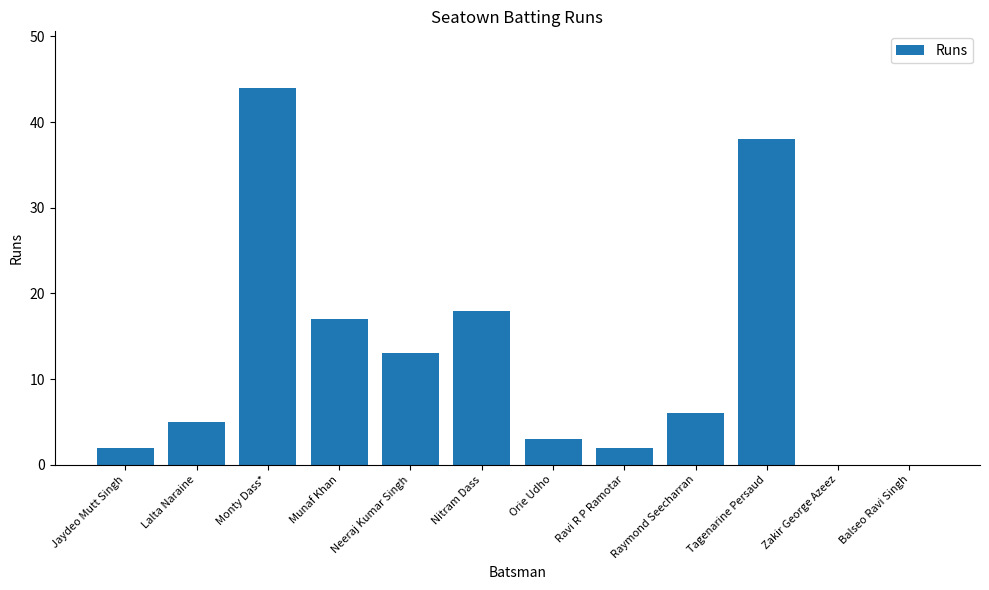

Which category has the highest value across all series?

Monty Dass*